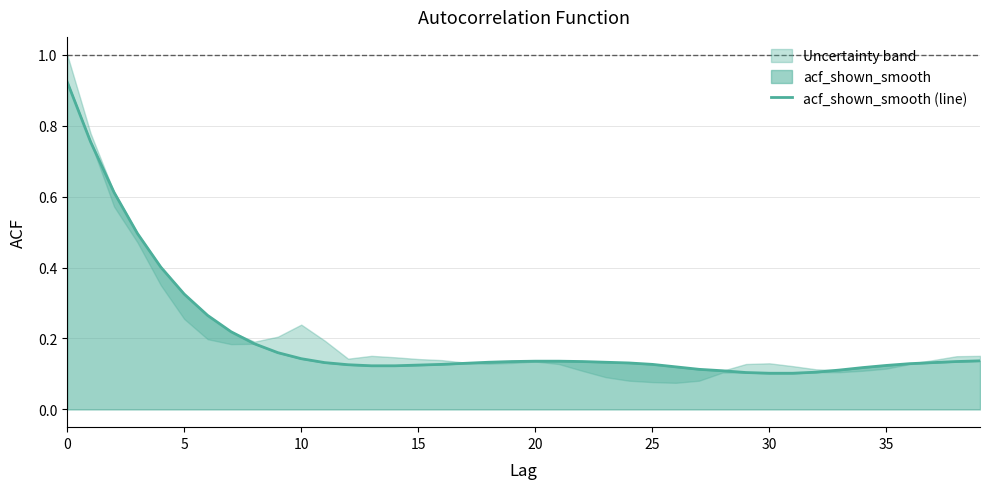

Which has a higher value, 27 or 10?

10